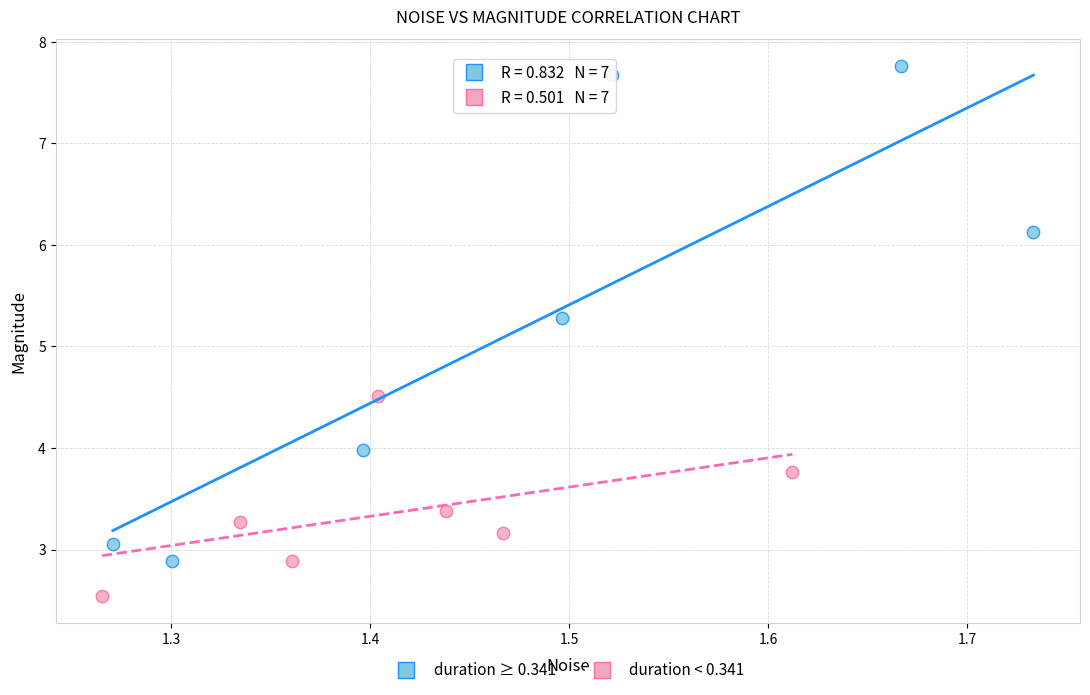

Which series reaches the maximum Y coordinate?

duration ≥ 0.341